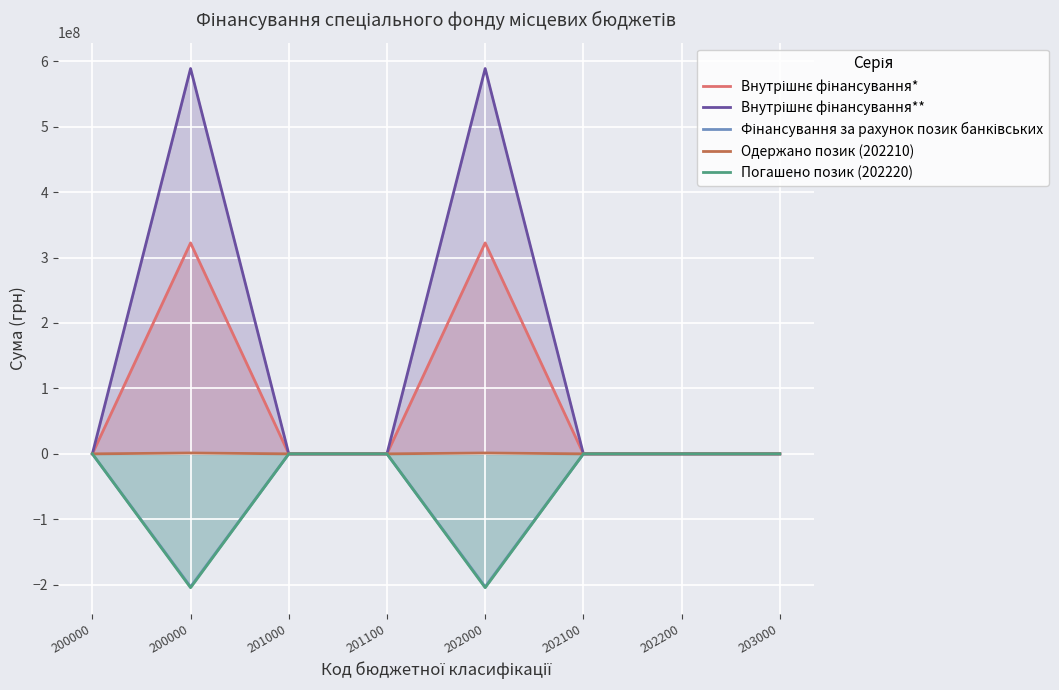

Is the value of Фінансування за рахунок позик банківських at 202200 greater than the value of Одержано позик (202210) at 202200?

No